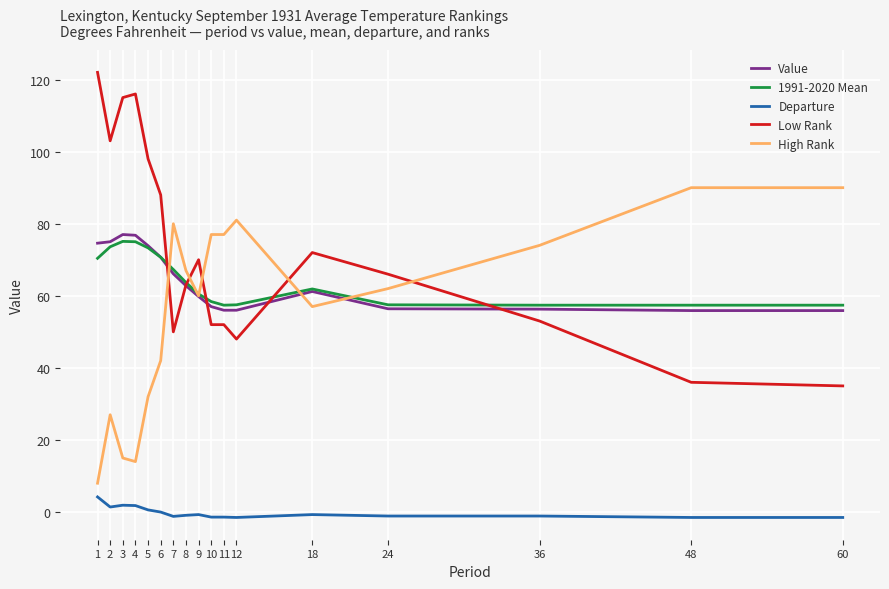

Does the chart display data point markers on the line(s)?

No